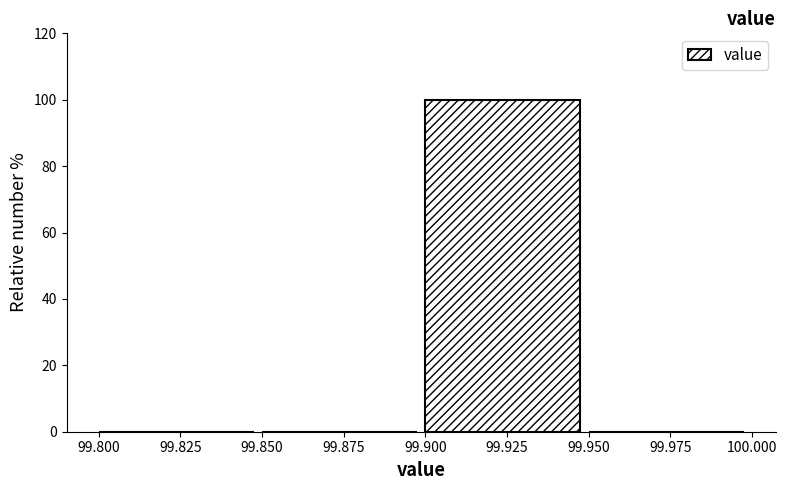

Reading left to right, list every bar in this chart as the range it spans on the x-axis followed by its height. The values are not printed on the chart, so give them approximately, as read against the axis.

99.800 to 99.850: 0
99.850 to 99.900: 0
99.900 to 99.950: 100
99.950 to 100.000: 0